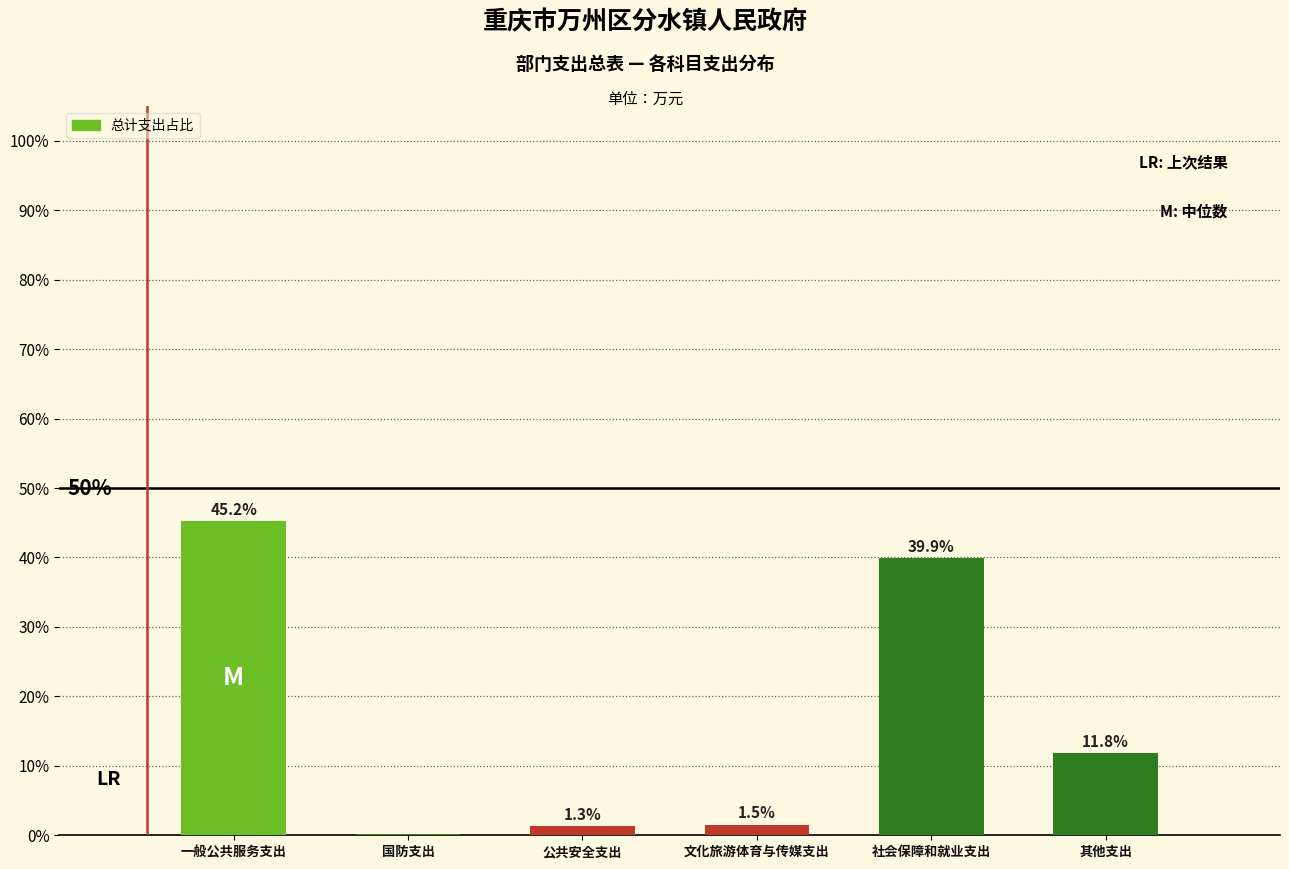

The value at 公共安全支出 is 1.3. True or false?

True